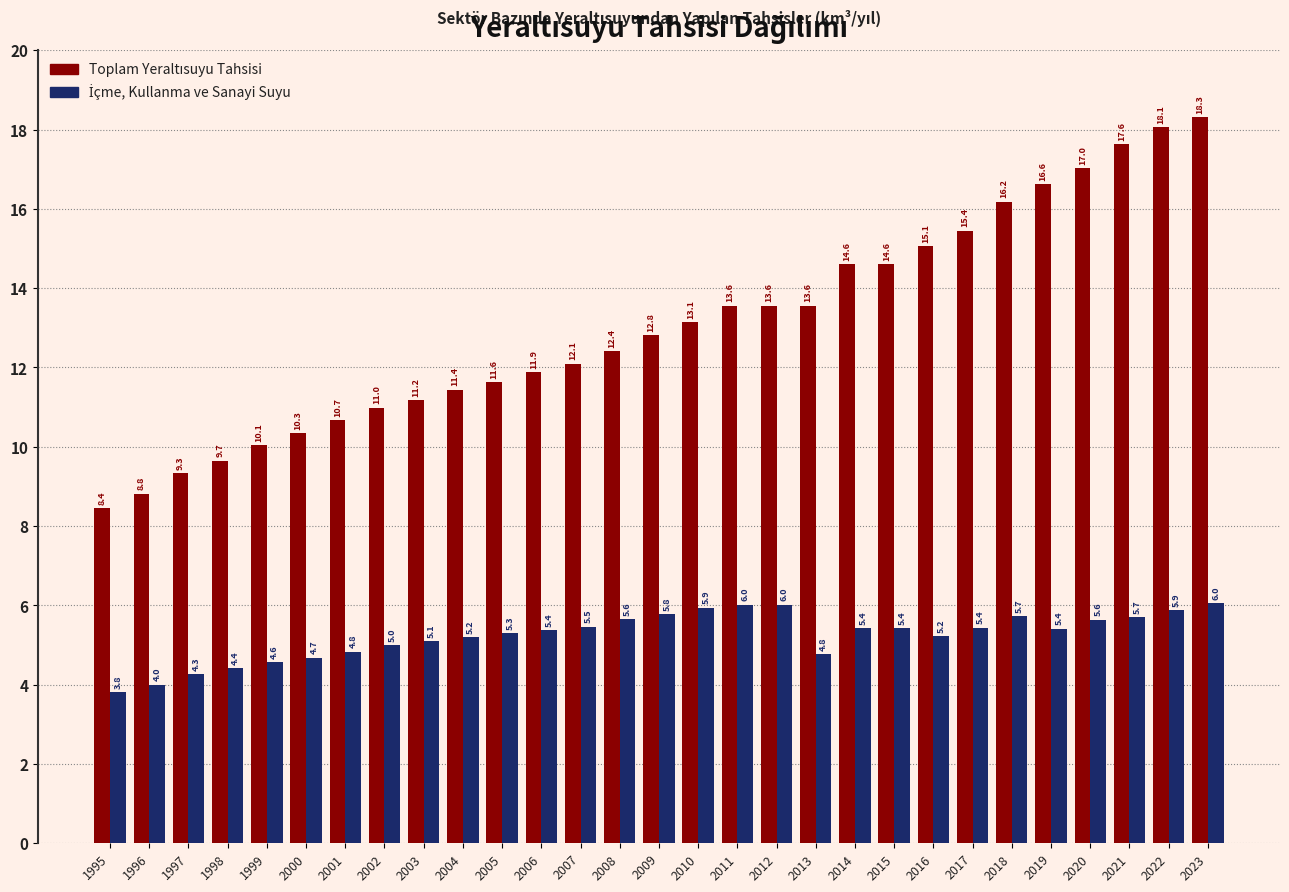

What is the greatest value displayed?

18.3